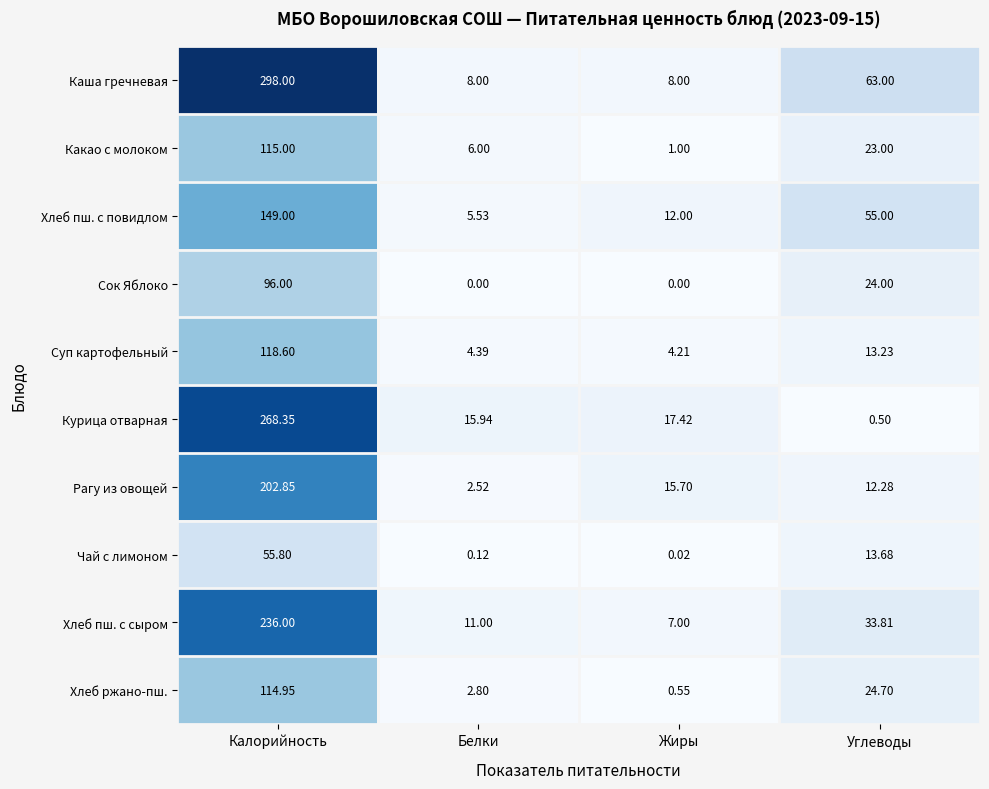

What is the greatest value displayed?

298.0